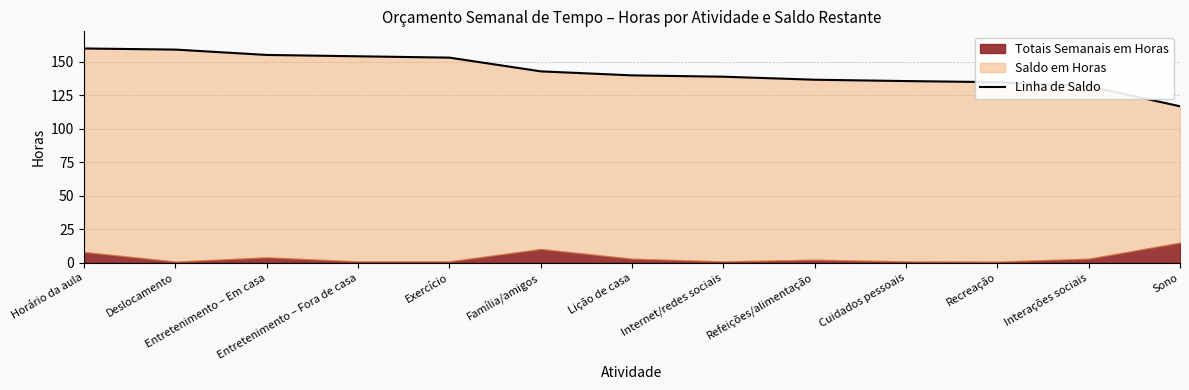

What is the change in value from Horário da aula to Deslocamento?

-0.8